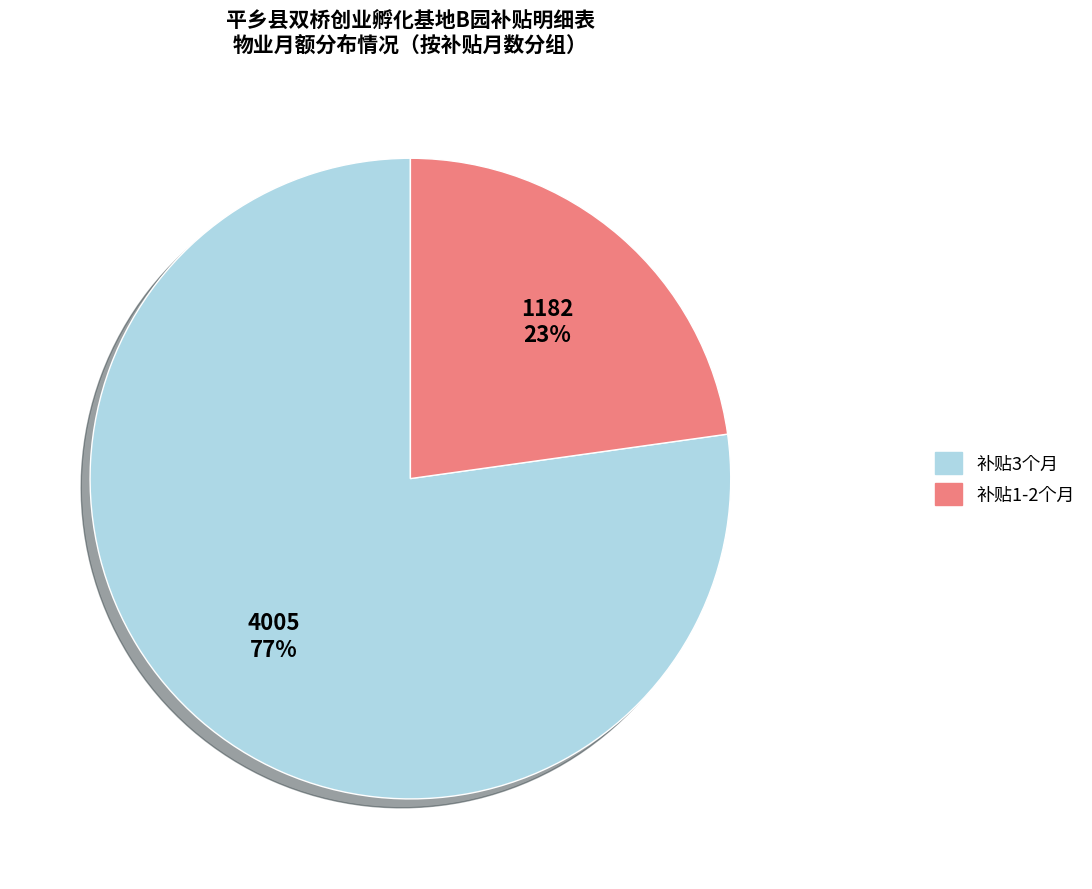

How many slices are in this pie chart?

2